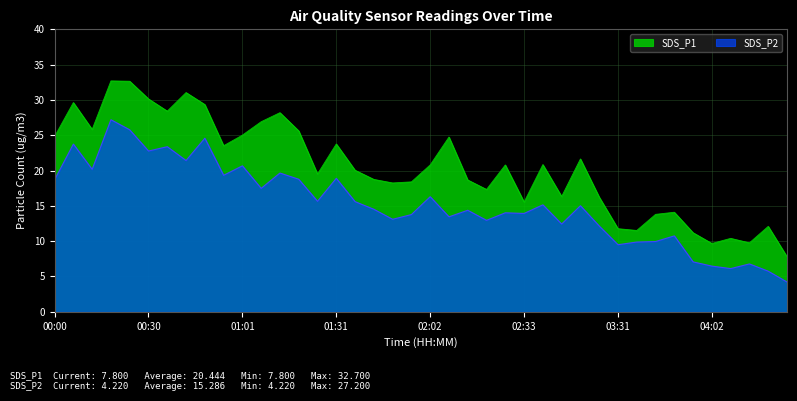

What is the label of the 12th point from the right?

02:59